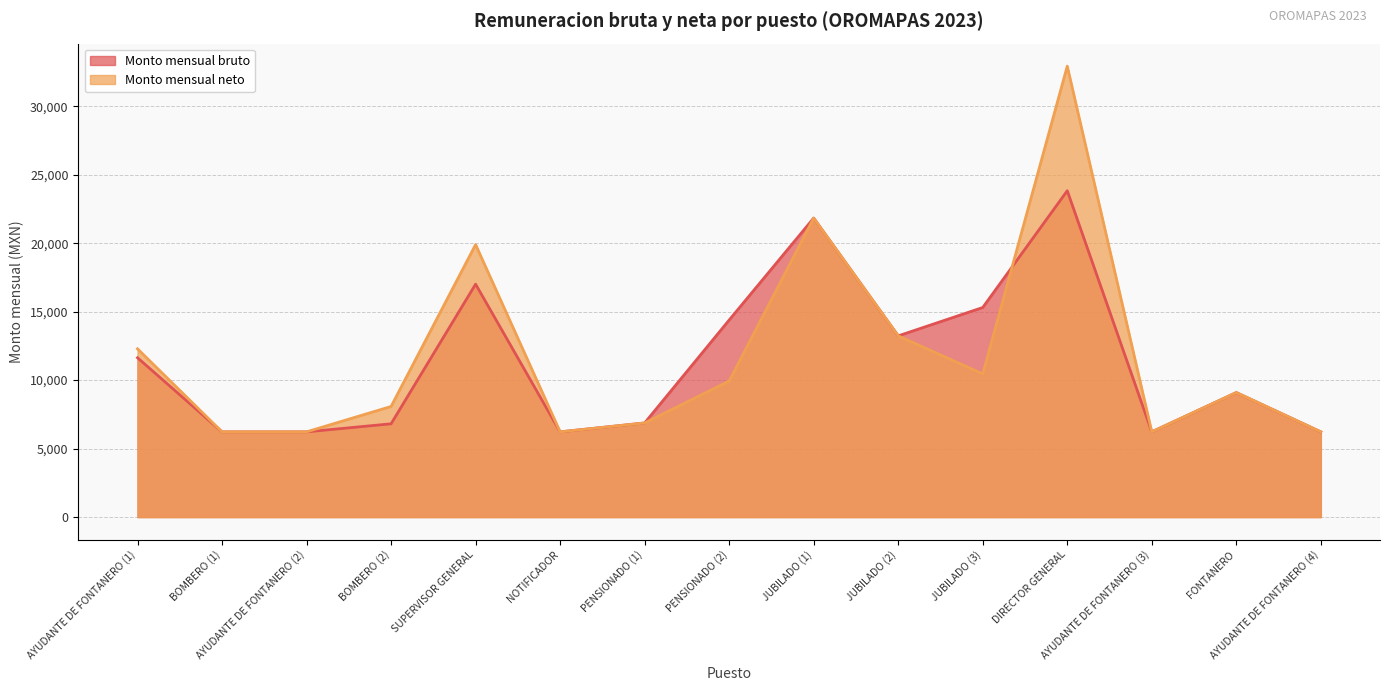

What is the lowest value of the Monto mensual bruto series?

6223.2